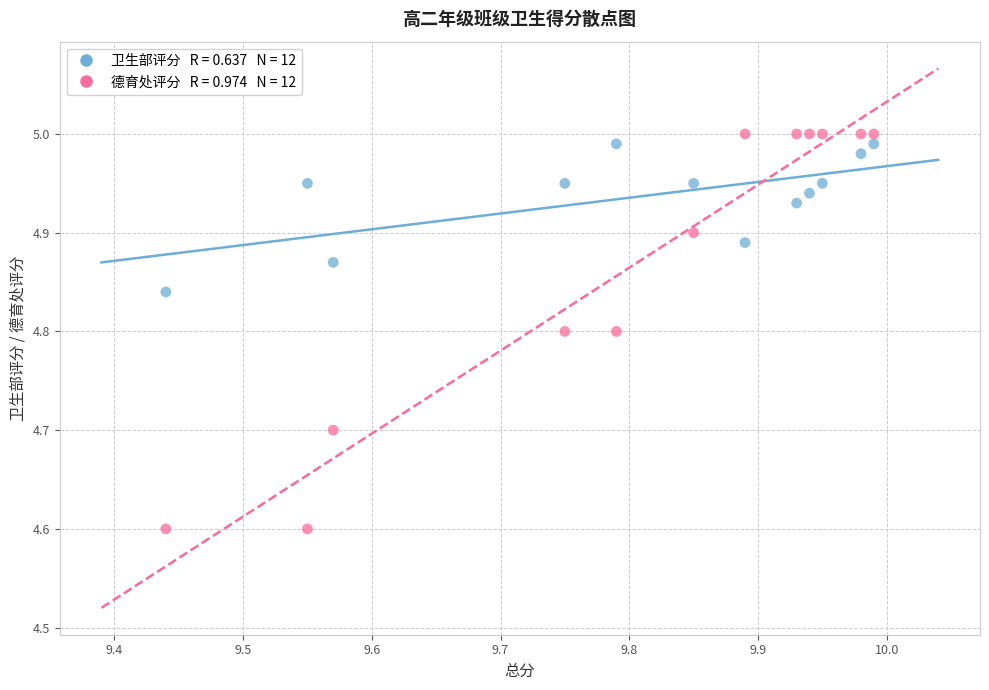

Across all data points, what is the range of X values (max minus min)?

0.6